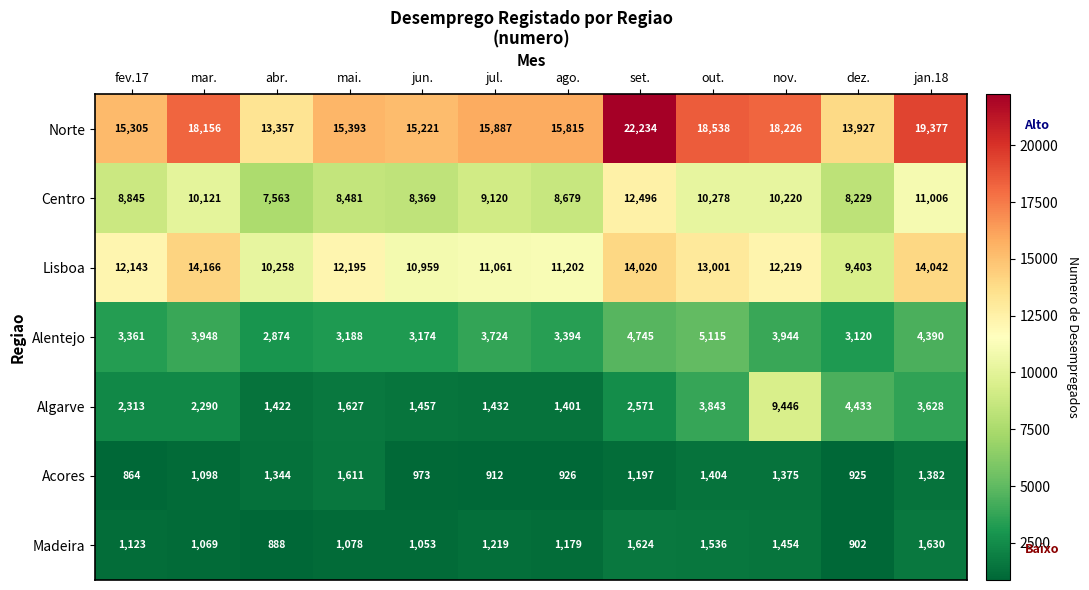

How many data points does each series have?

12